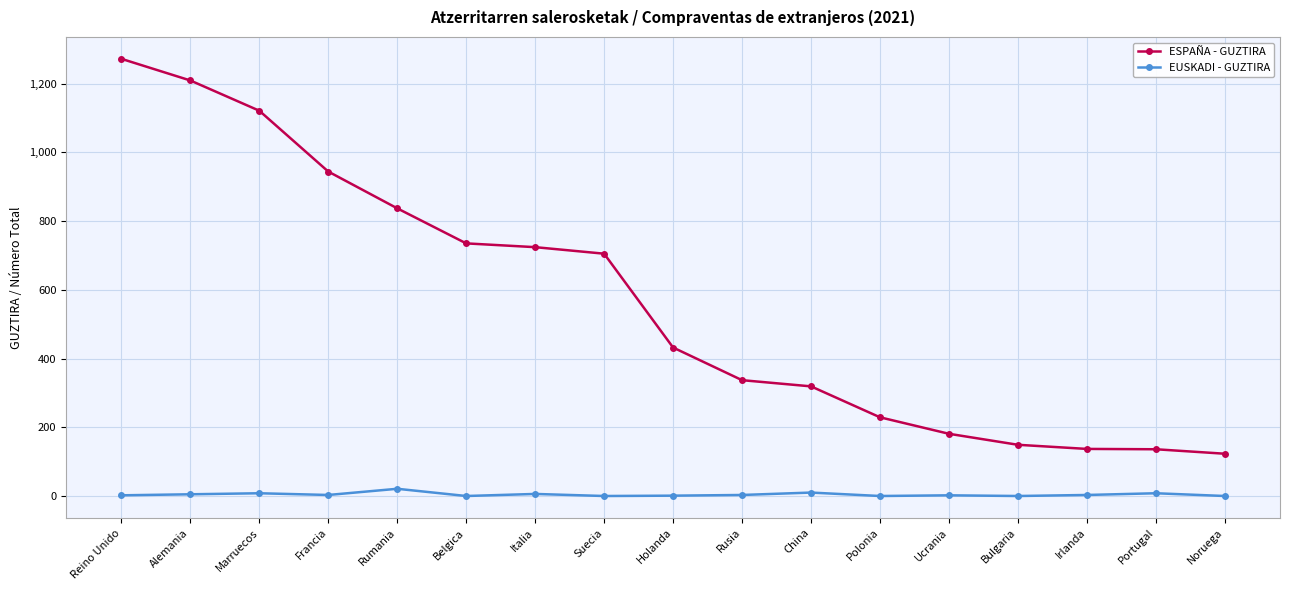

True or false: ESPAÑA - GUZTIRA and EUSKADI - GUZTIRA intersect in this chart.

False